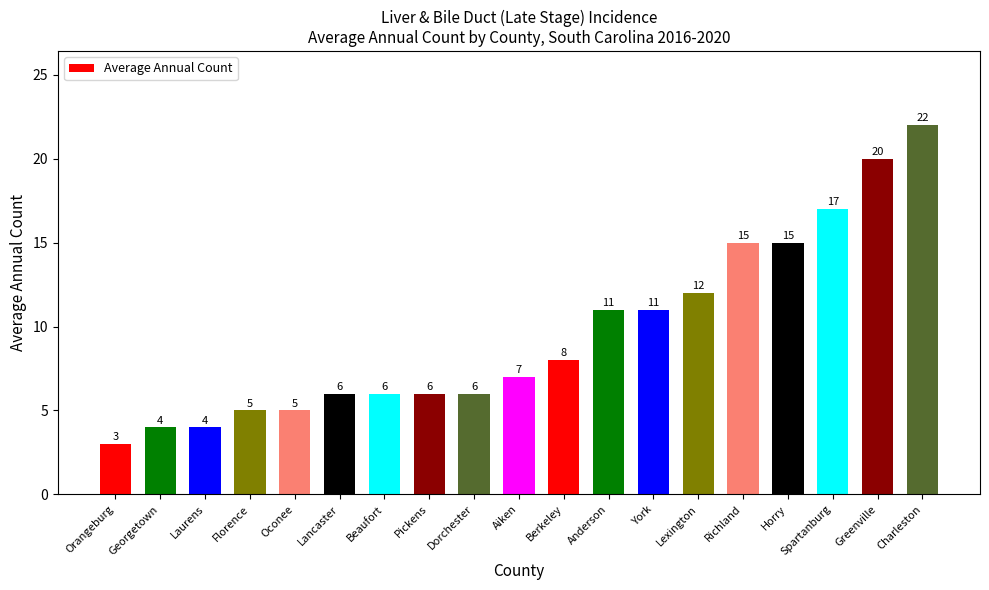

What is the approximate value at Laurens?

4